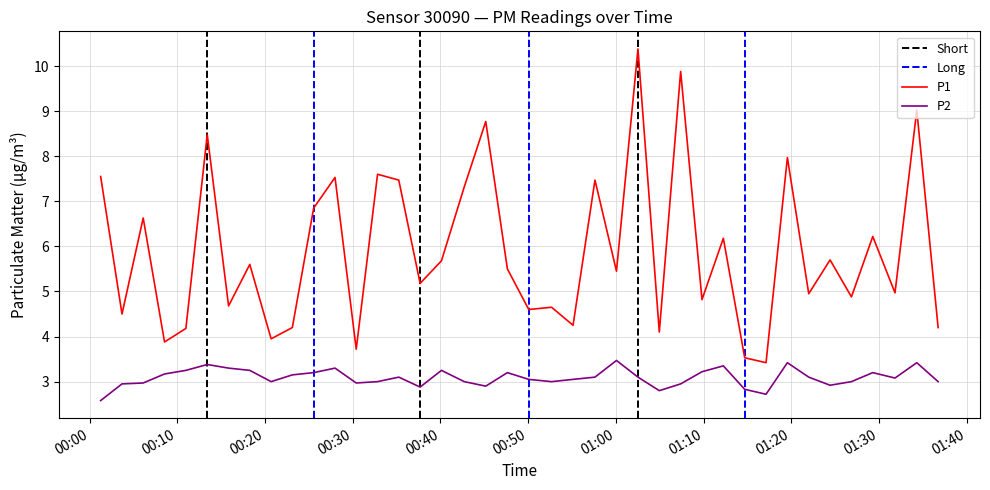

How many interior local valleys does the P1 series have?

15